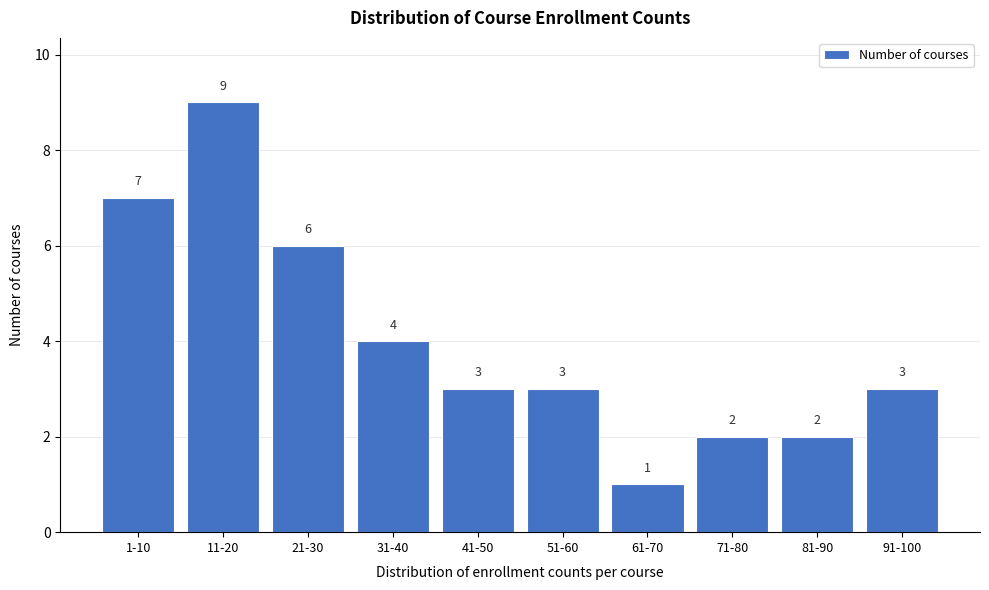

Reading right to left, what are all the values shown in this chart?

3	2	2	1	3	3	4	6	9	7